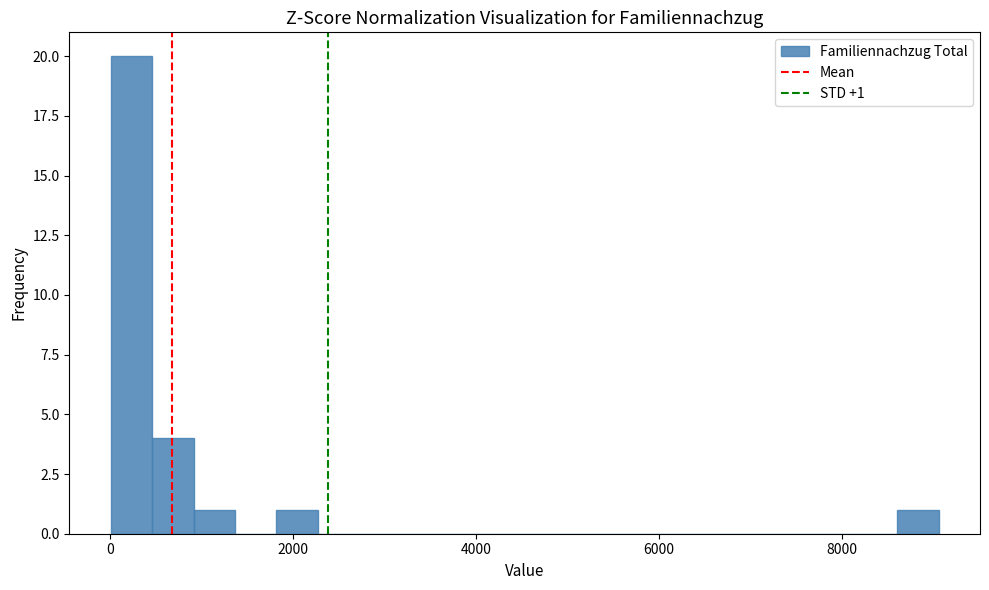

Around what value on the x-axis is the tallest bar? Give the approximate position of its centre, as read against the axis.

200